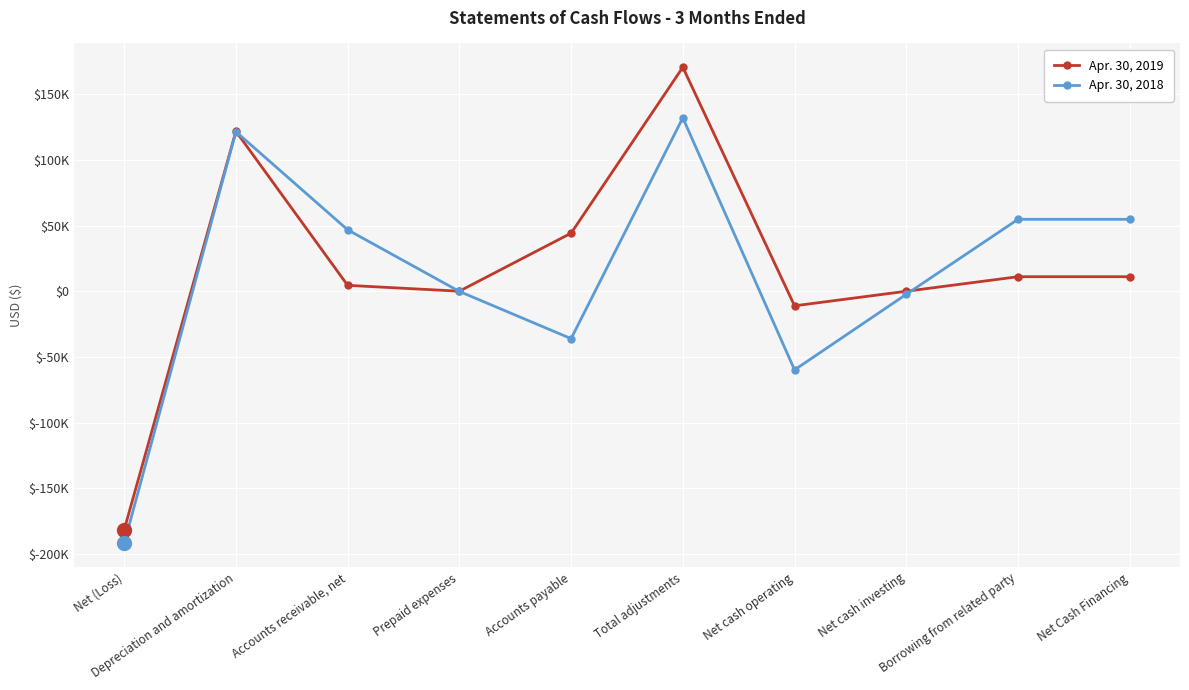

Is it true that Apr. 30, 2018 equals -316081 at Net (Loss)?

False